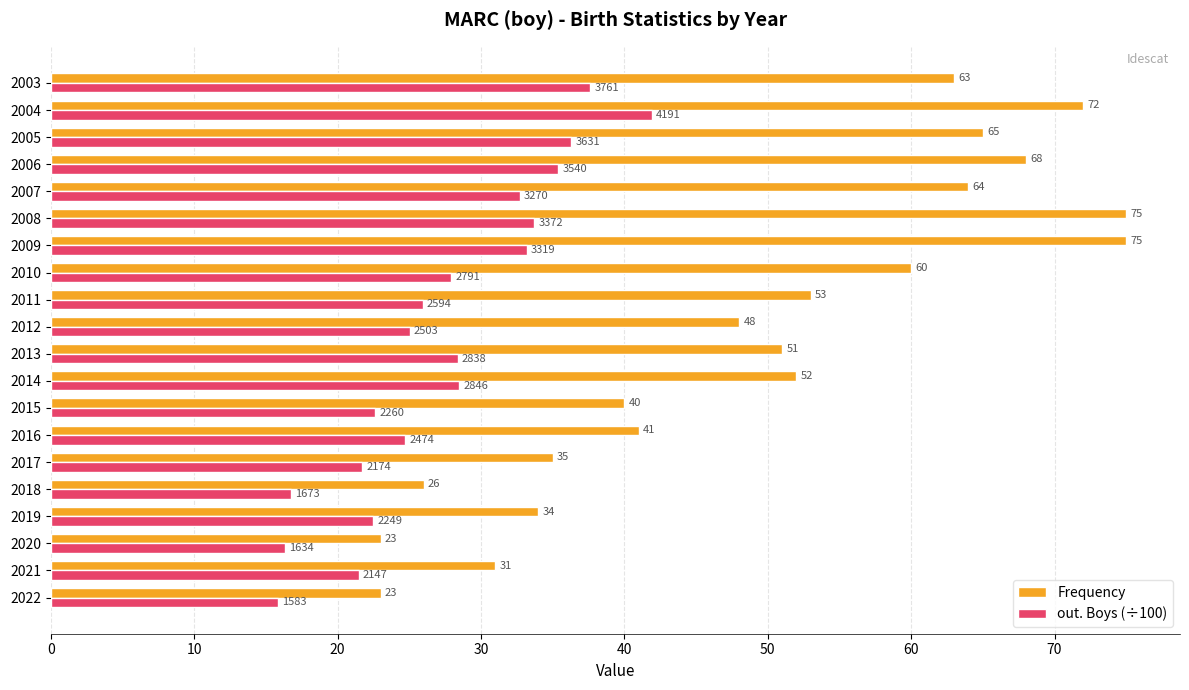

Rank the series by their maximum value, from highest to lowest.

Frequency, out. Boys (÷100)